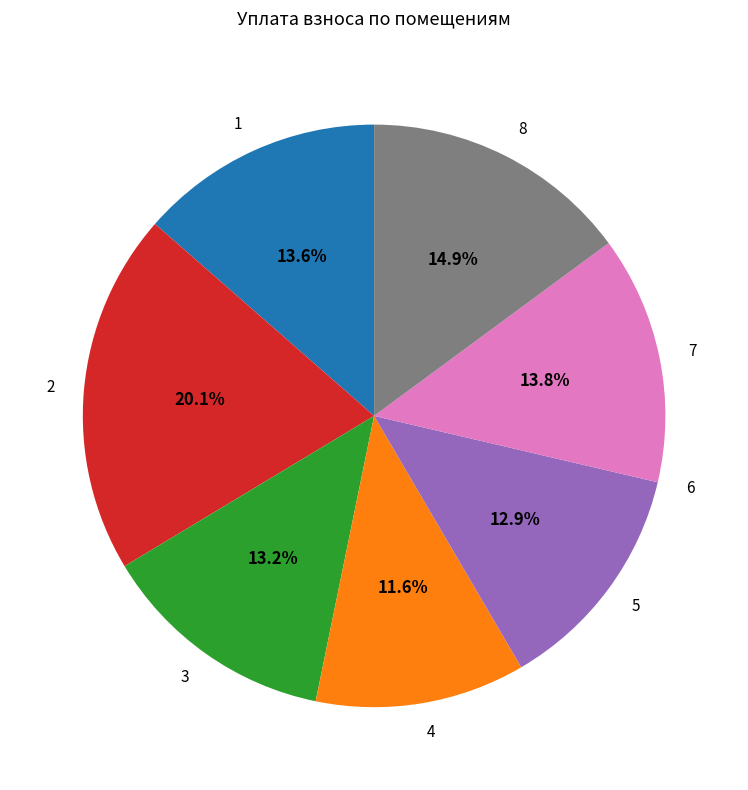

The 4 slice represents 1% of the pie. True or false?

False